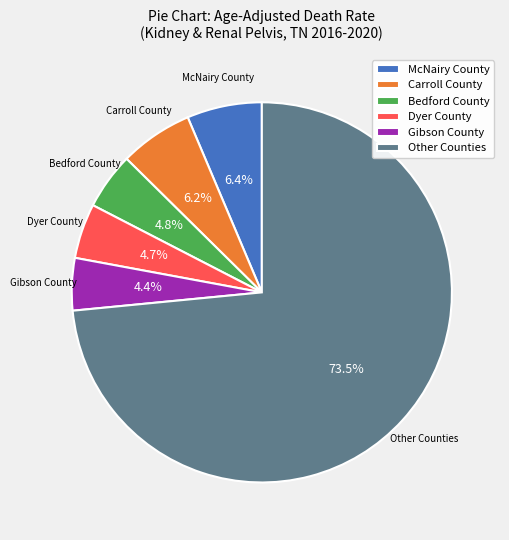

Approximately how many times larger is the value at McNairy County compared to Bedford County?

1.3